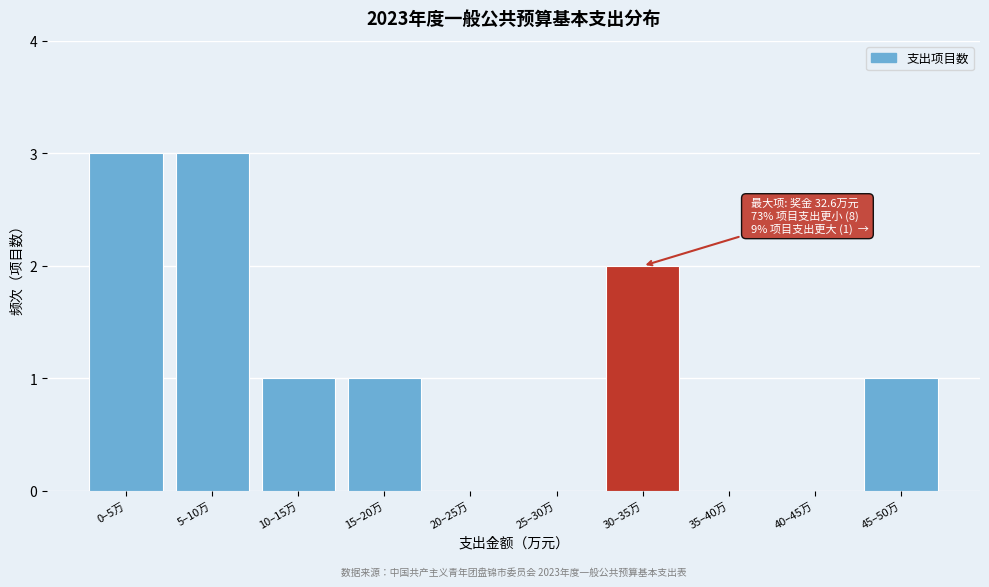

Reading right to left, extract all data points from this chart.

45–50万=1	40–45万=0	35–40万=0	30–35万=2	25–30万=0	20–25万=0	15–20万=1	10–15万=1	5–10万=3	0–5万=3